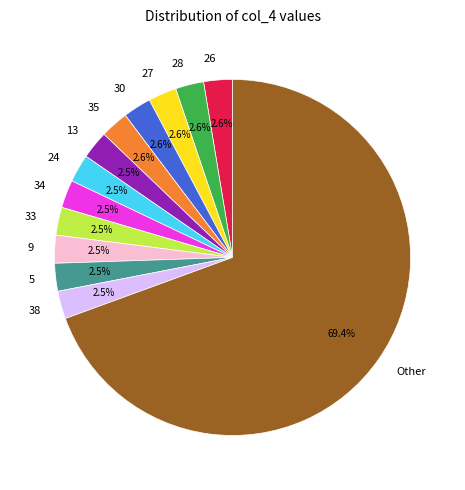

Does 26 represent more than half of the total?

No